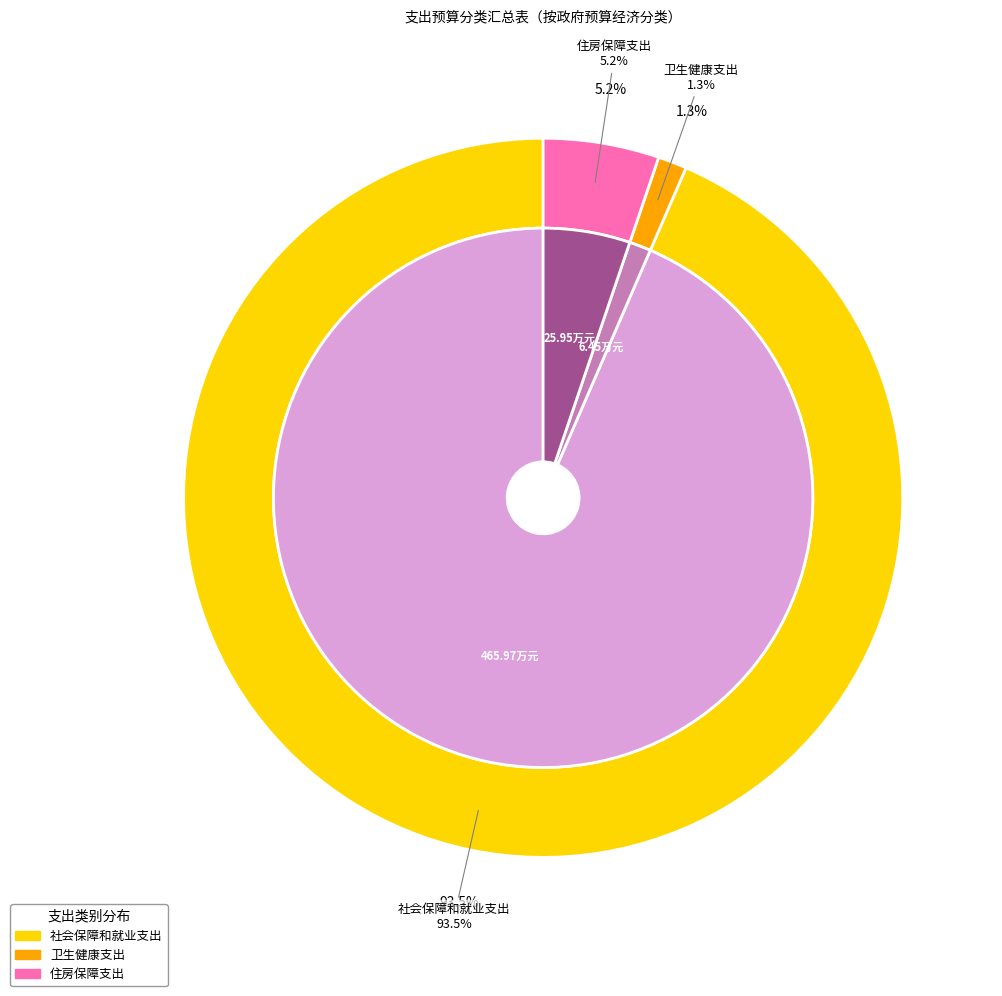

How many slices are in this pie chart?

3